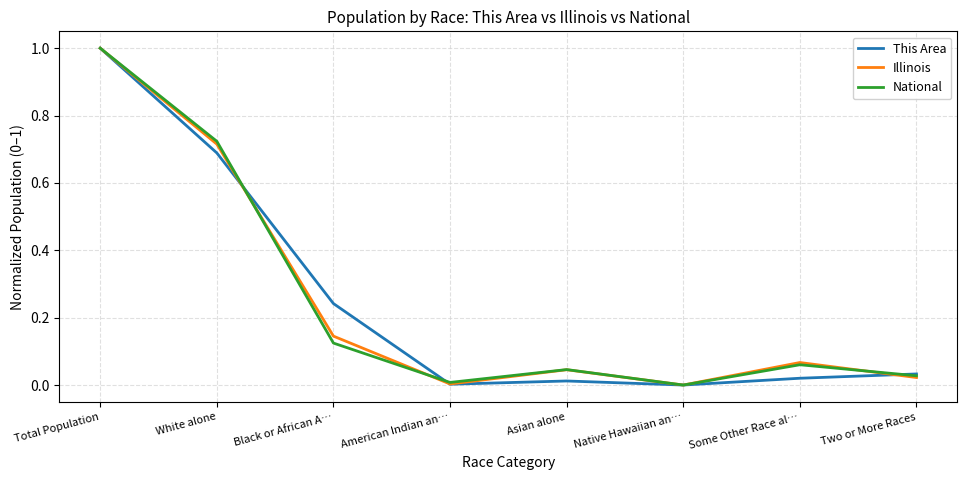

How many values in National are above zero?

7